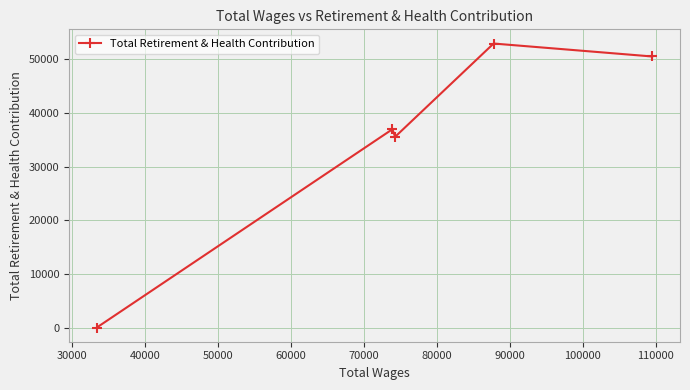

How many lines are shown in the chart?

1